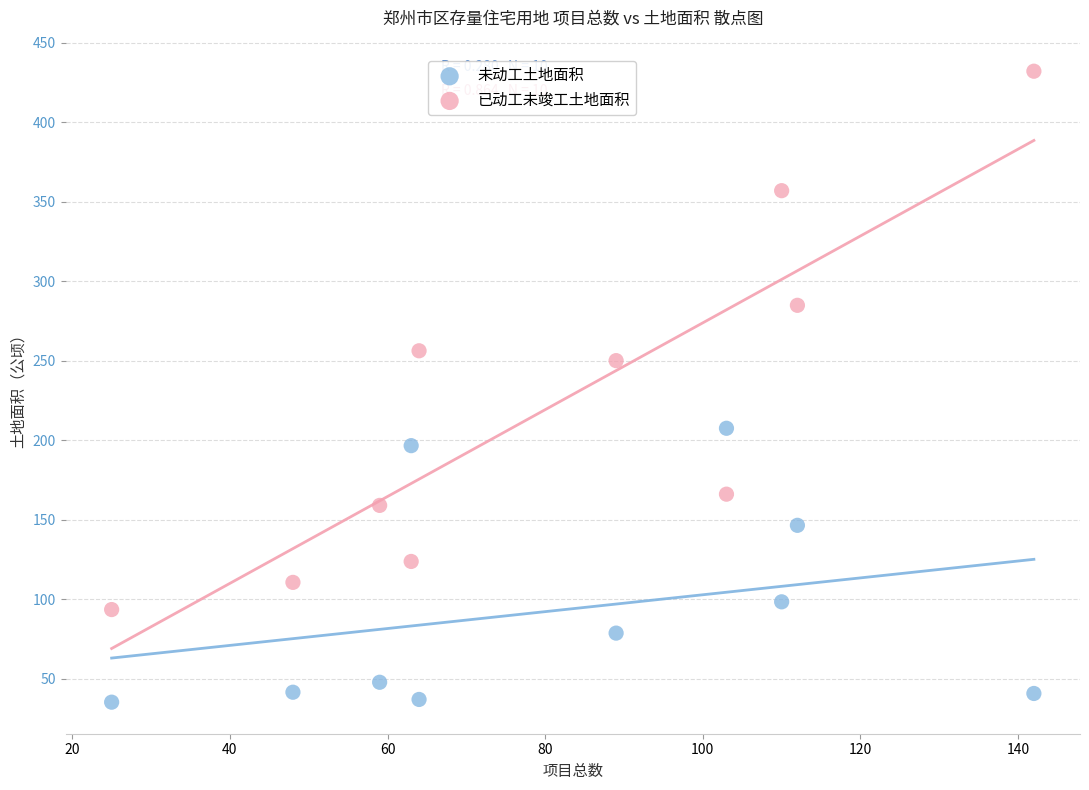

Which series contains the highest Y value?

已动工未竣工土地面积